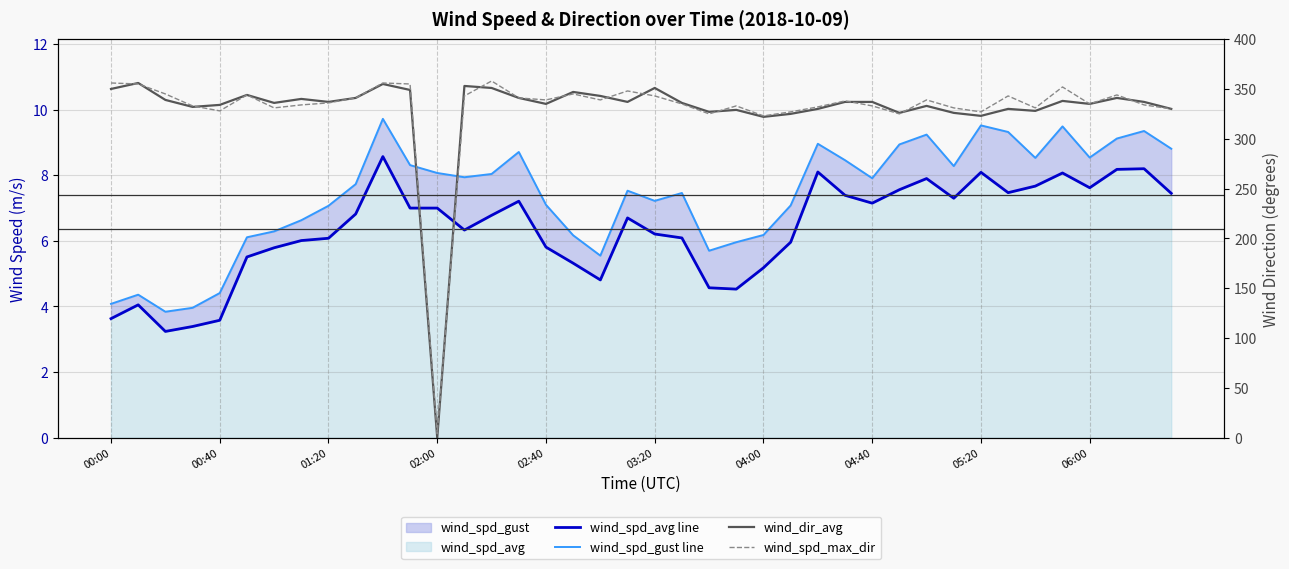

What is the maximum value shown in the chart?

358.0